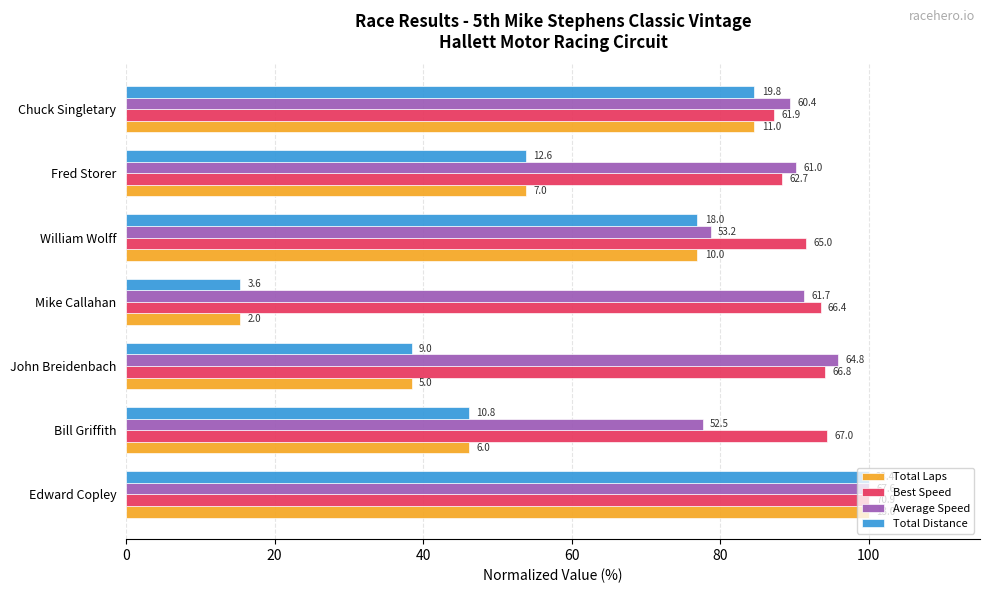

What are all the series names shown in the legend?

Total Laps, Best Speed, Average Speed, Total Distance